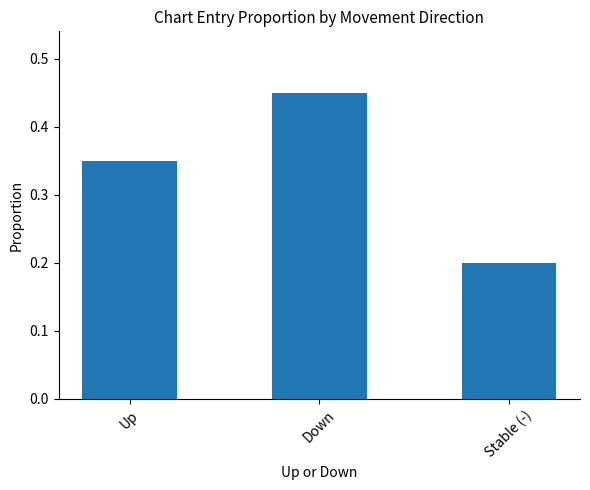

At which label is the value closest to 0?

Stable (-)